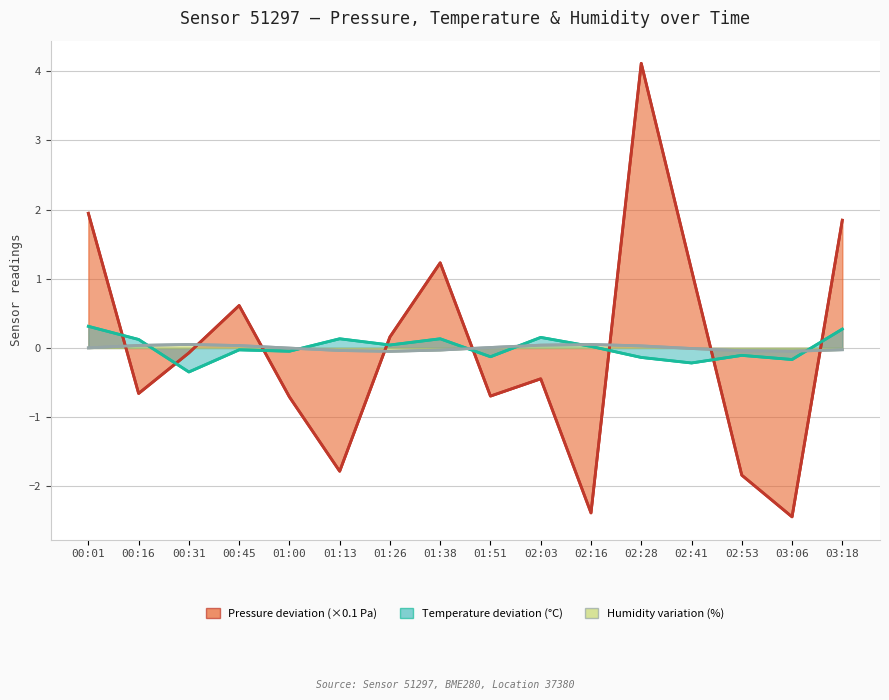

Between which two adjacent categories do temperature and pressure first intersect?

00:01 and 00:16